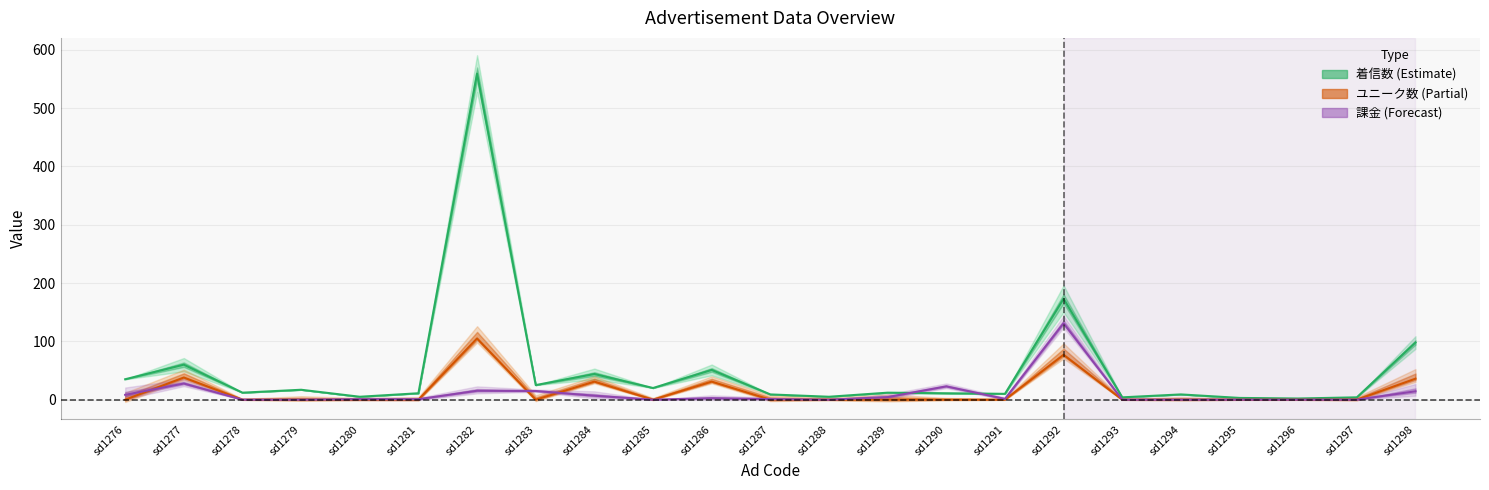

Rank the series at sd1280 from lowest to highest value.

ユニーク数, 課金(万円), 着信数